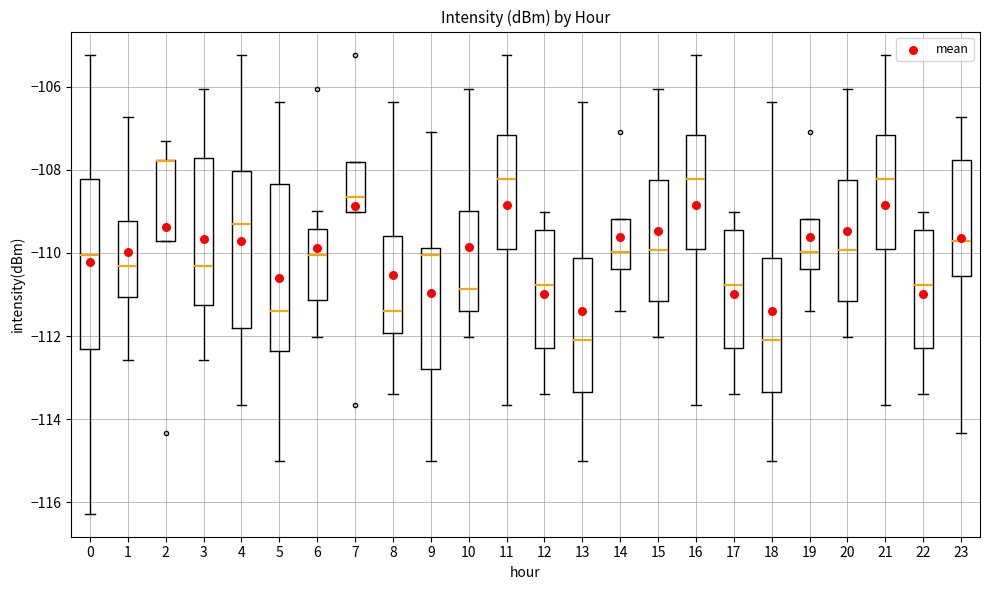

Reading left to right, transcribe this box plot: for each box, give where its median line is, the range the box spans, and where its two whiskers end, as read against the y-axis. The values are not printed on the chart, so give them approximately, as read against the axis.

0: median -110.0, box -112.2 to -108.2, whiskers -116.2 to -105.2
1: median -110.4, box -111.0 to -109.2, whiskers -112.6 to -106.8
2: median -107.8 (drawn on the box's upper edge), box -109.8 to -107.8, whiskers -109.8 to -107.2
3: median -110.4, box -111.2 to -107.8, whiskers -112.6 to -106.0
4: median -109.4, box -111.8 to -108.0, whiskers -113.6 to -105.2
5: median -111.4, box -112.4 to -108.4, whiskers -115.0 to -106.4
6: median -110.0, box -111.2 to -109.4, whiskers -112.0 to -109.0
7: median -108.6, box -109.0 to -107.8, whiskers -109.0 to -107.8
8: median -111.4, box -112.0 to -109.6, whiskers -113.4 to -106.4
9: median -110.0, box -112.8 to -109.8, whiskers -115.0 to -107.0
10: median -110.8, box -111.4 to -109.0, whiskers -112.0 to -106.0
11: median -108.2, box -110.0 to -107.2, whiskers -113.6 to -105.2
12: median -110.8, box -112.2 to -109.4, whiskers -113.4 to -109.0
13: median -112.0, box -113.4 to -110.2, whiskers -115.0 to -106.4
14: median -110.0, box -110.4 to -109.2, whiskers -111.4 to -109.2
15: median -110.0, box -111.2 to -108.2, whiskers -112.0 to -106.0
16: median -108.2, box -110.0 to -107.2, whiskers -113.6 to -105.2
17: median -110.8, box -112.2 to -109.4, whiskers -113.4 to -109.0
18: median -112.0, box -113.4 to -110.2, whiskers -115.0 to -106.4
19: median -110.0, box -110.4 to -109.2, whiskers -111.4 to -109.2
20: median -110.0, box -111.2 to -108.2, whiskers -112.0 to -106.0
21: median -108.2, box -110.0 to -107.2, whiskers -113.6 to -105.2
22: median -110.8, box -112.2 to -109.4, whiskers -113.4 to -109.0
23: median -109.8, box -110.6 to -107.8, whiskers -114.4 to -106.8